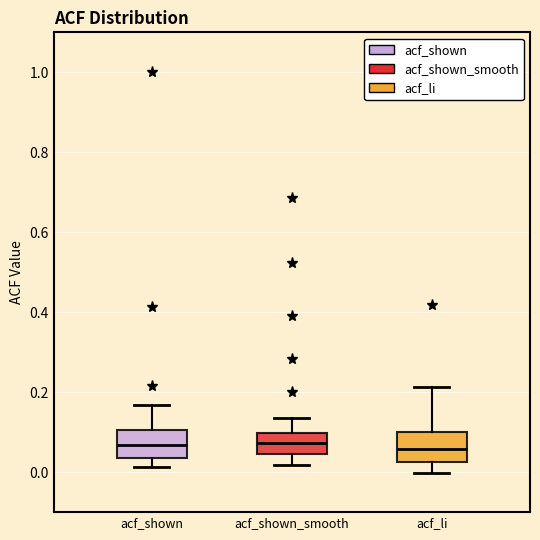

Where does the lower whisker of the box for acf_shown_smooth end on the y-axis? The values are not printed on the chart, so give them approximately, as read against the axis.

0.02